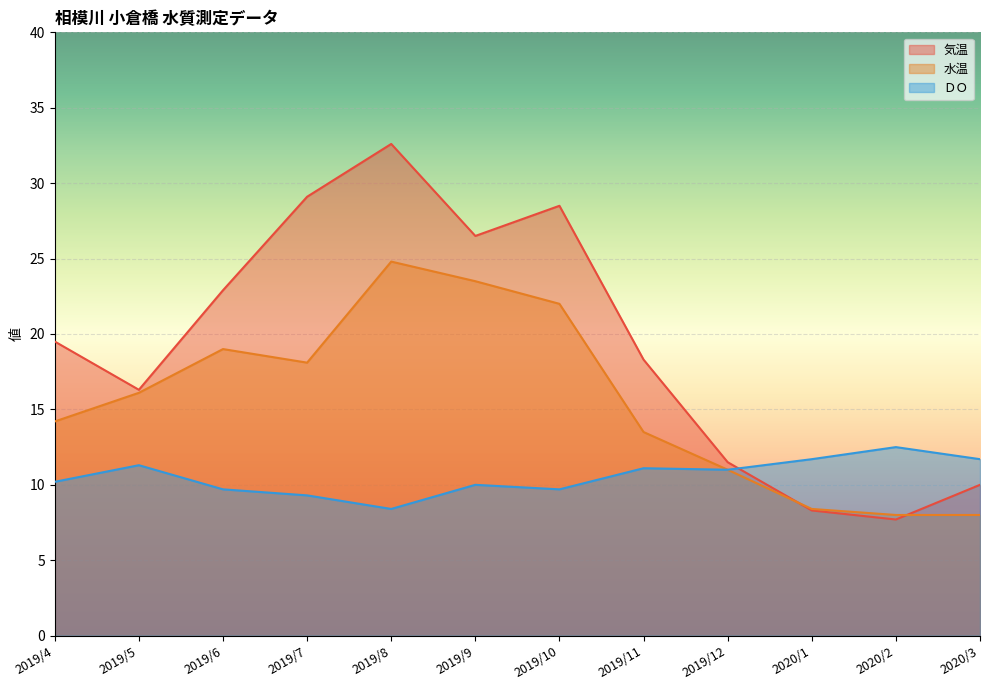

Where does the 水温 series first go above 16?

2019/5